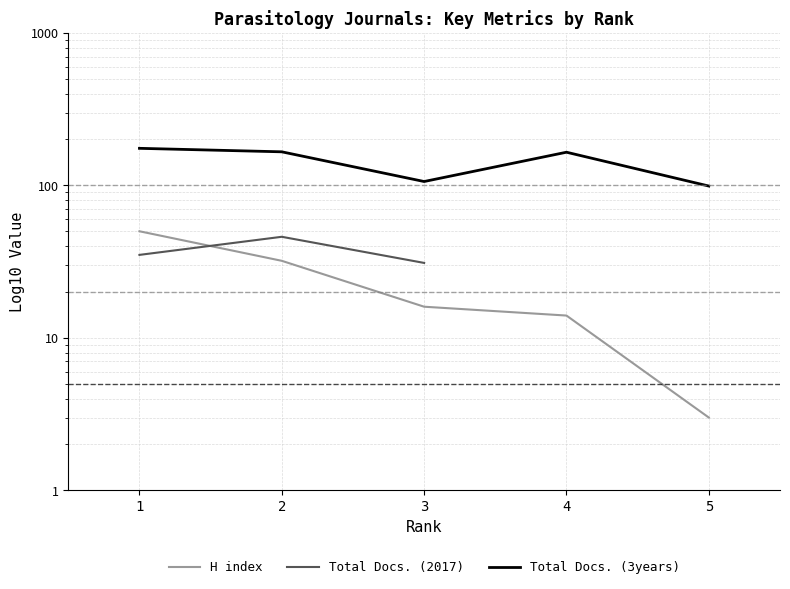

What is the spread (max minus min) of values at 2?

134.0